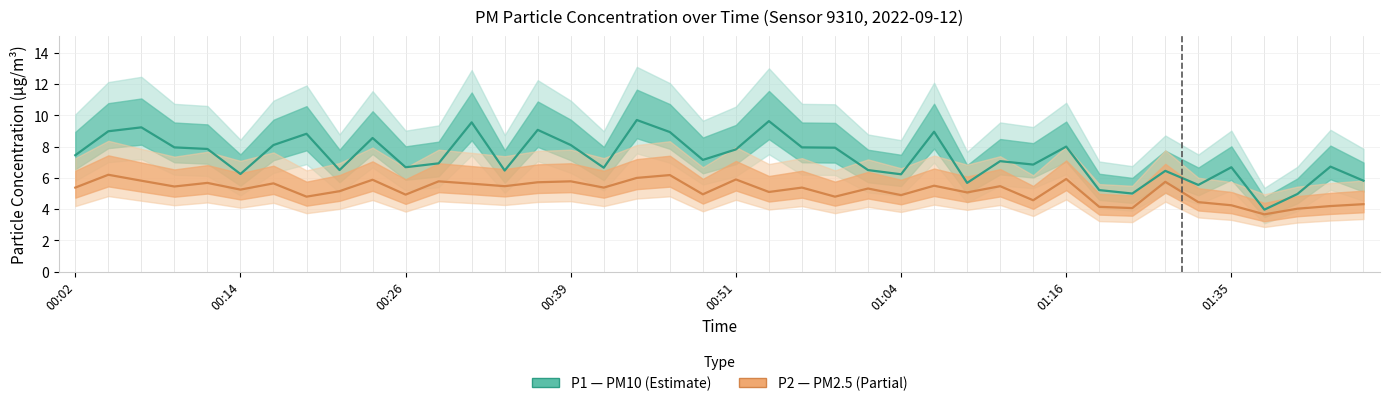

What is the highest value of the P1 (PM10) series?

9.7